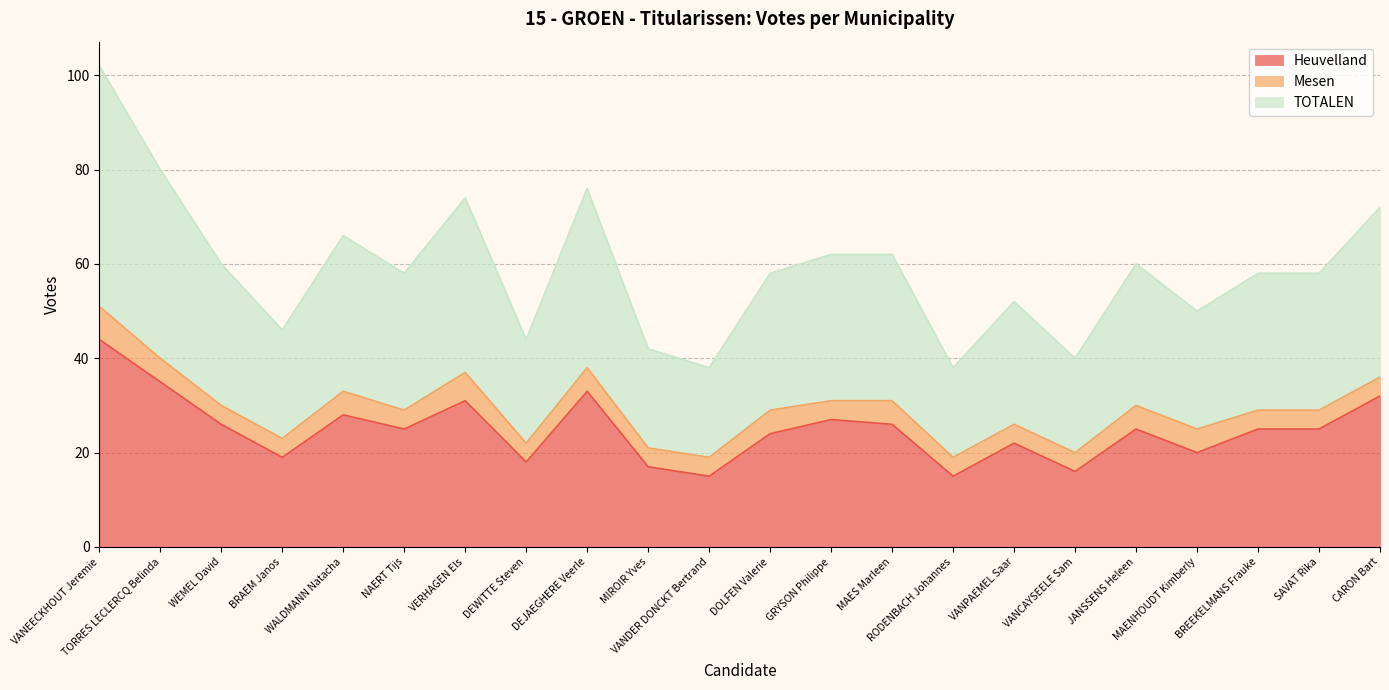

True or false: Heuvelland and TOTALEN intersect in this chart.

False